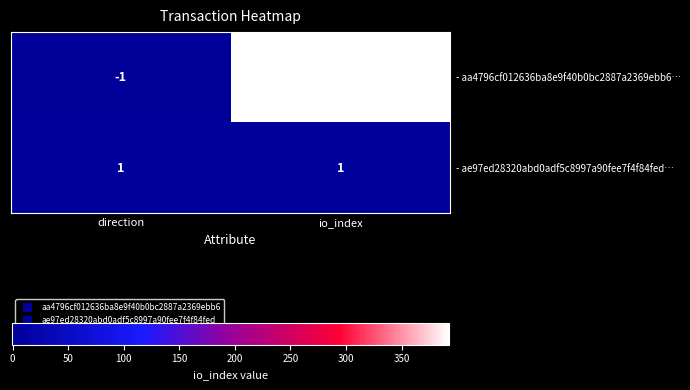

Where is - aa4796cf012636ba8e9f40b0bc2887a2369ebb6… nearest to the value 196?

direction